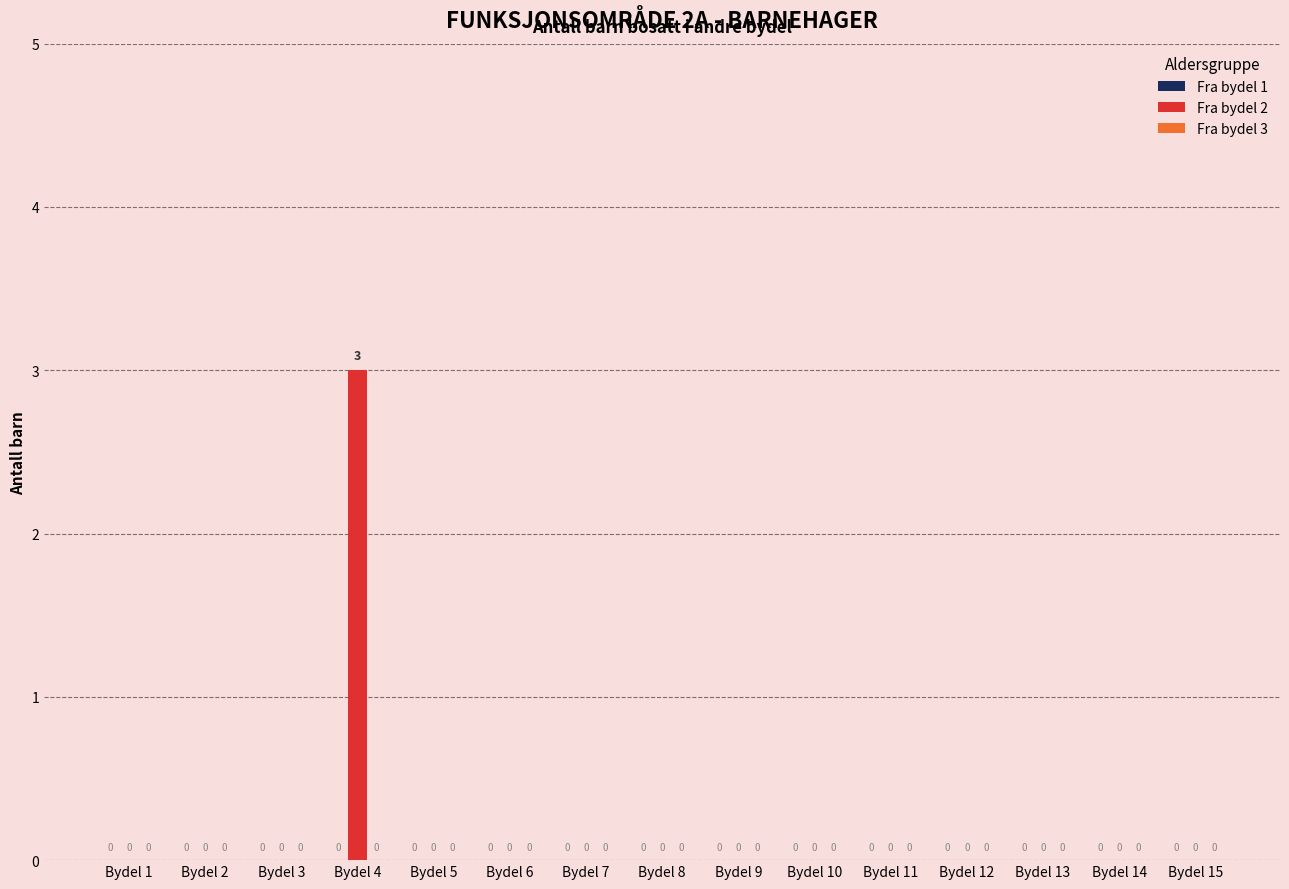

What is the sum of all values?

3